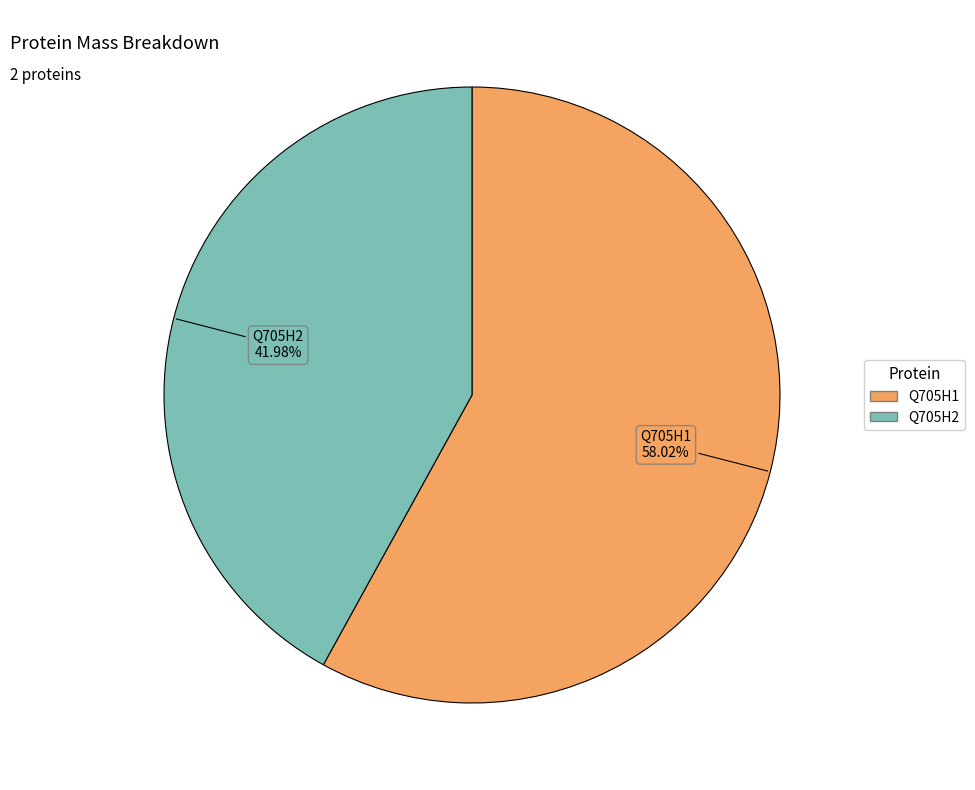

Does any single category account for the majority?

Yes